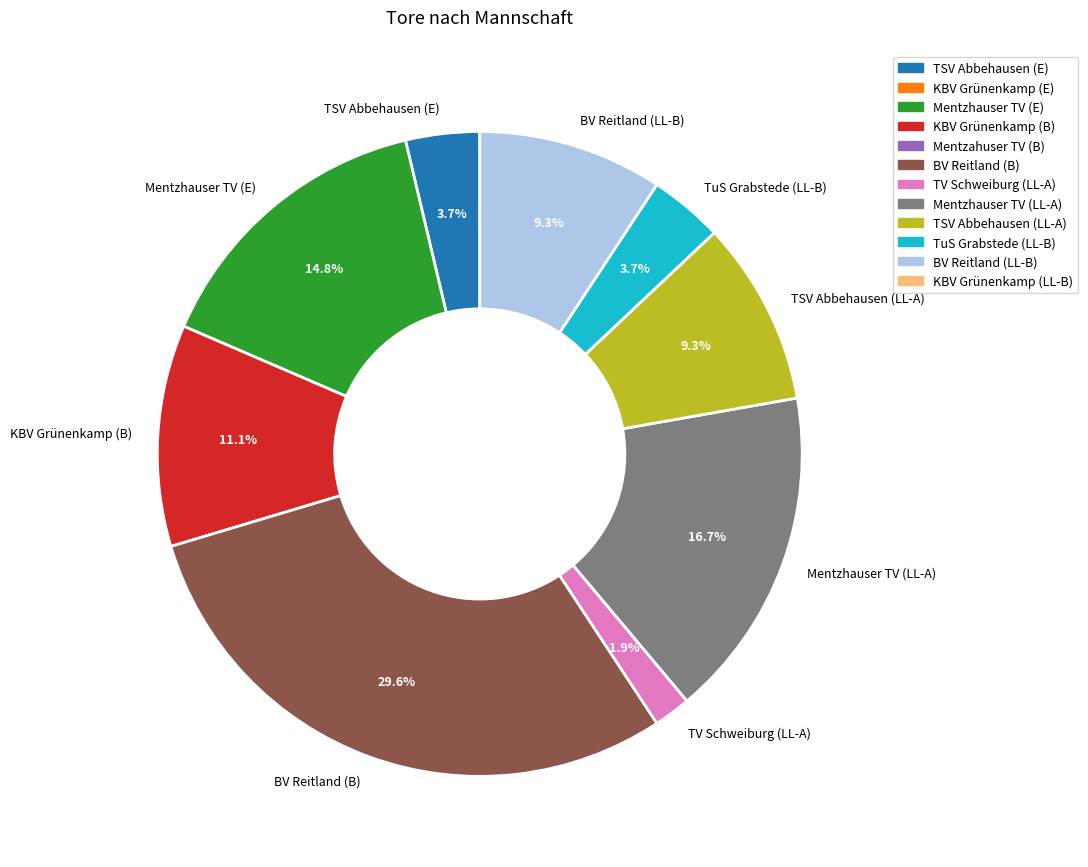

To the nearest percent, what portion does TSV Abbehausen (LL-A) represent?

9%